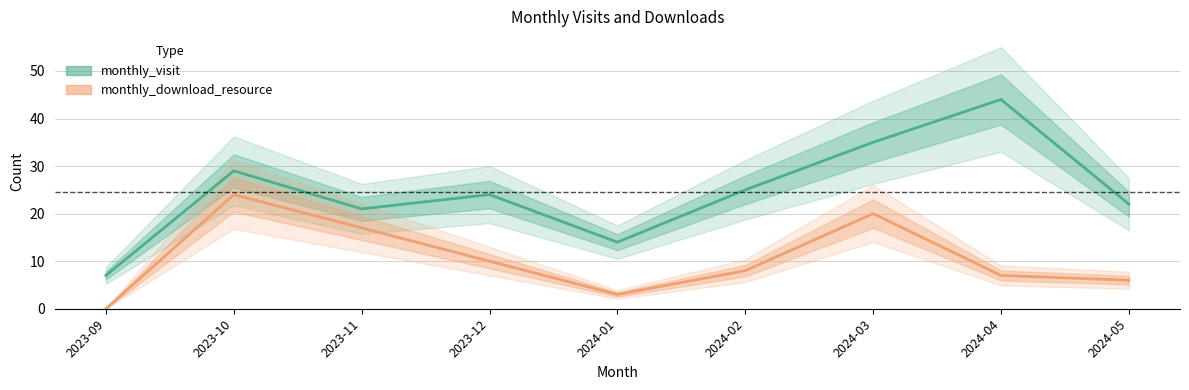

Which has a higher value, 2024-03 or 2023-09?

2024-03